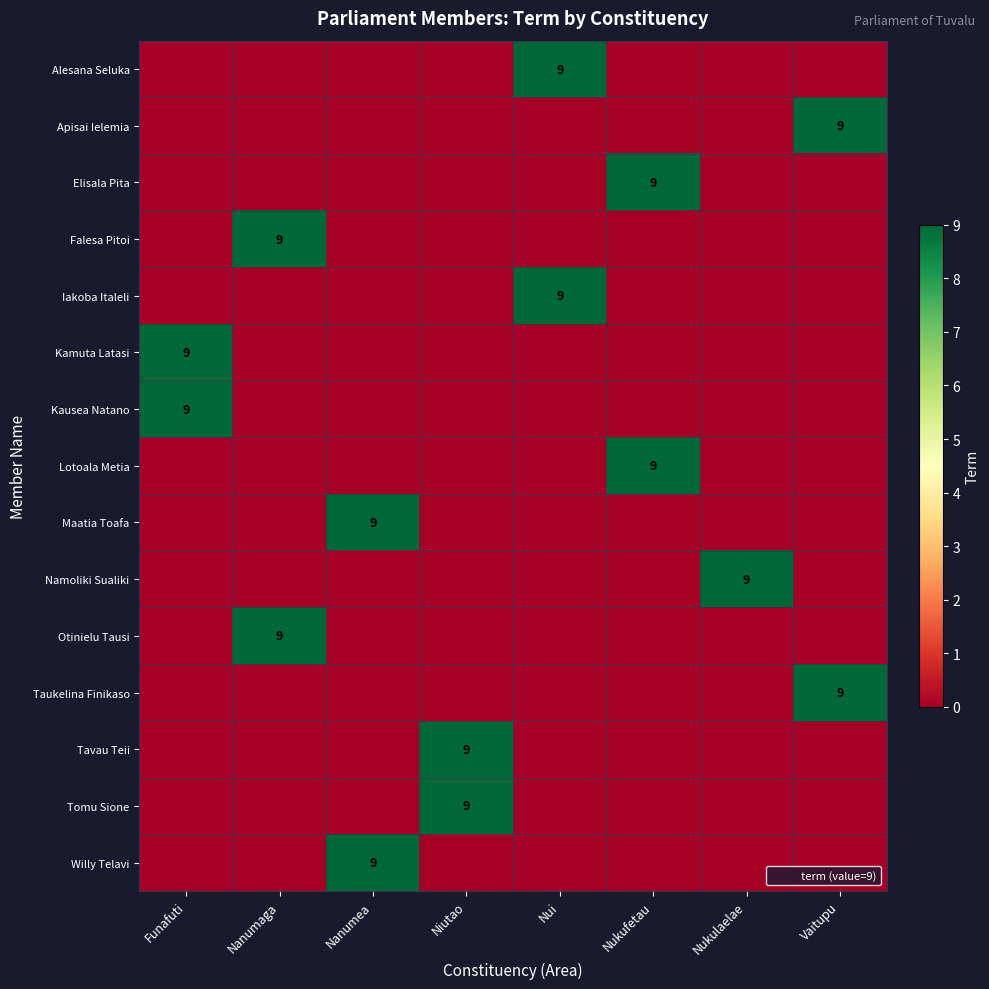

What is the sum of all row_8 values?

9